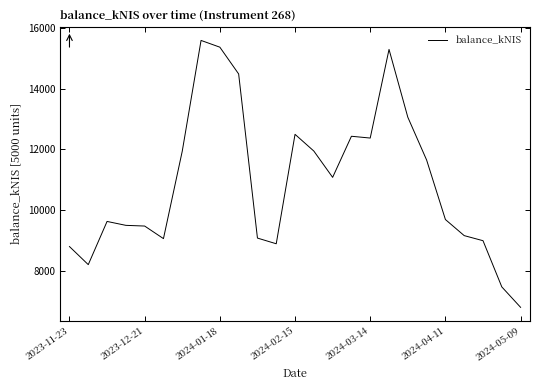

What is the greatest value displayed?

15582.0